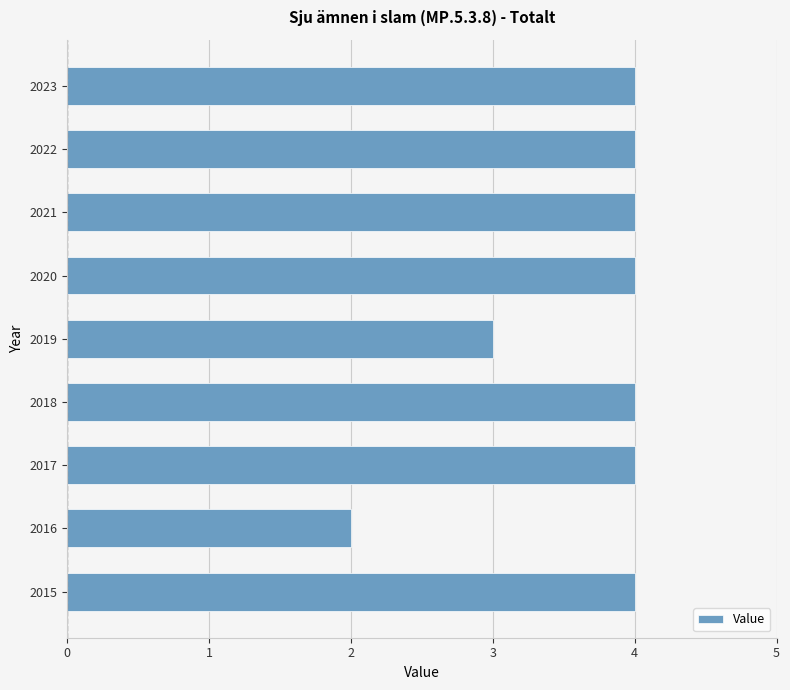

How many series are shown in this chart?

1